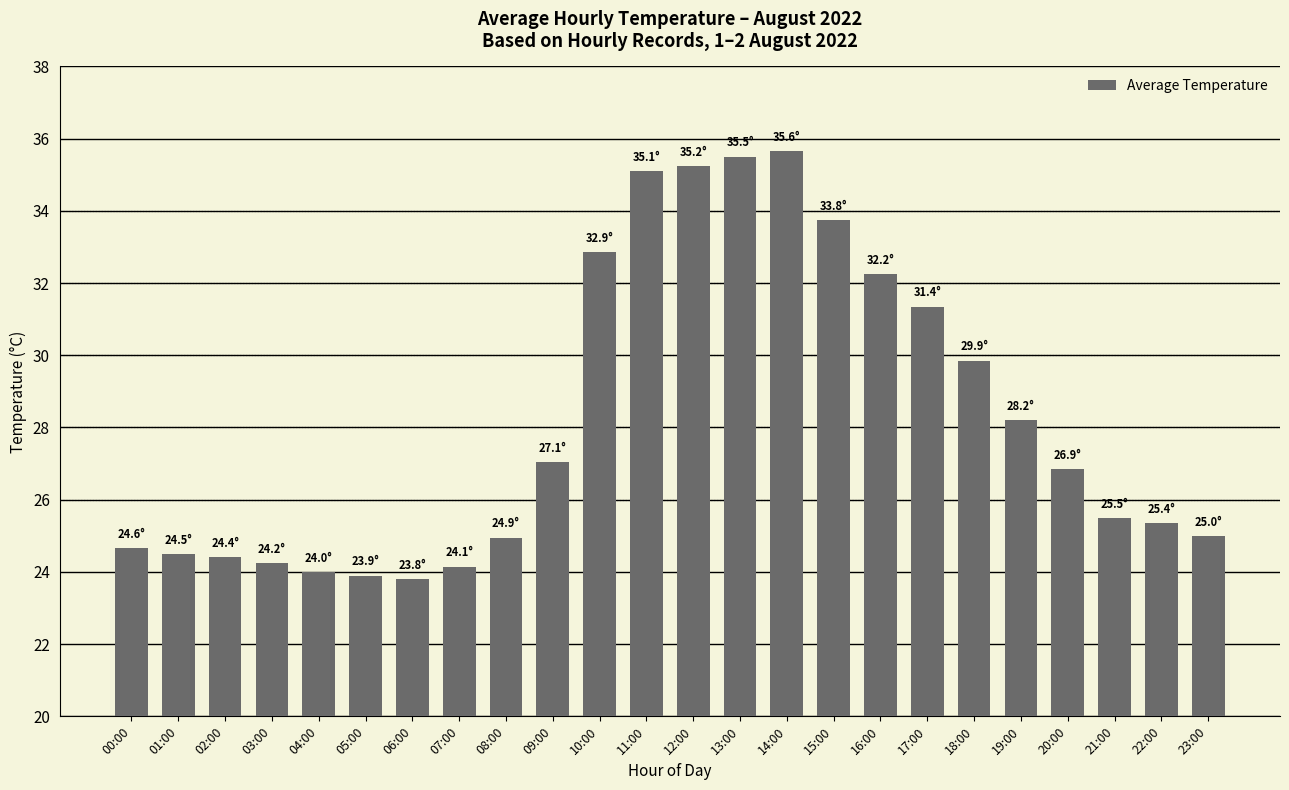

What position from the right is 09:00?

15